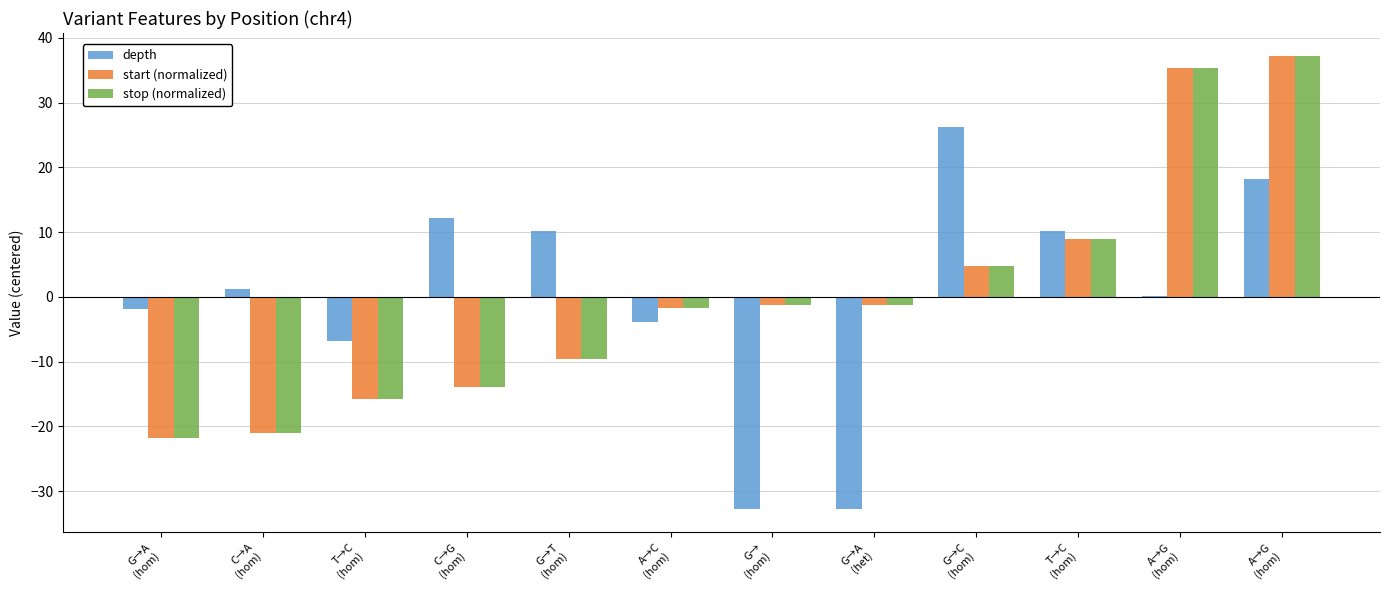

Reading left to right, extract all data points from this chart.

depth: -1.8	1.2	-6.8	12.2	10.2	-3.8	-32.8	-32.8	26.2	10.2	0.2	18.2
start (normalized): -21.8	-21.1	-15.8	-13.9	-9.6	-1.8	-1.2	-1.2	4.8	8.9	35.4	37.2
stop (normalized): -21.8	-21.1	-15.8	-13.9	-9.6	-1.8	-1.2	-1.2	4.8	8.9	35.4	37.2